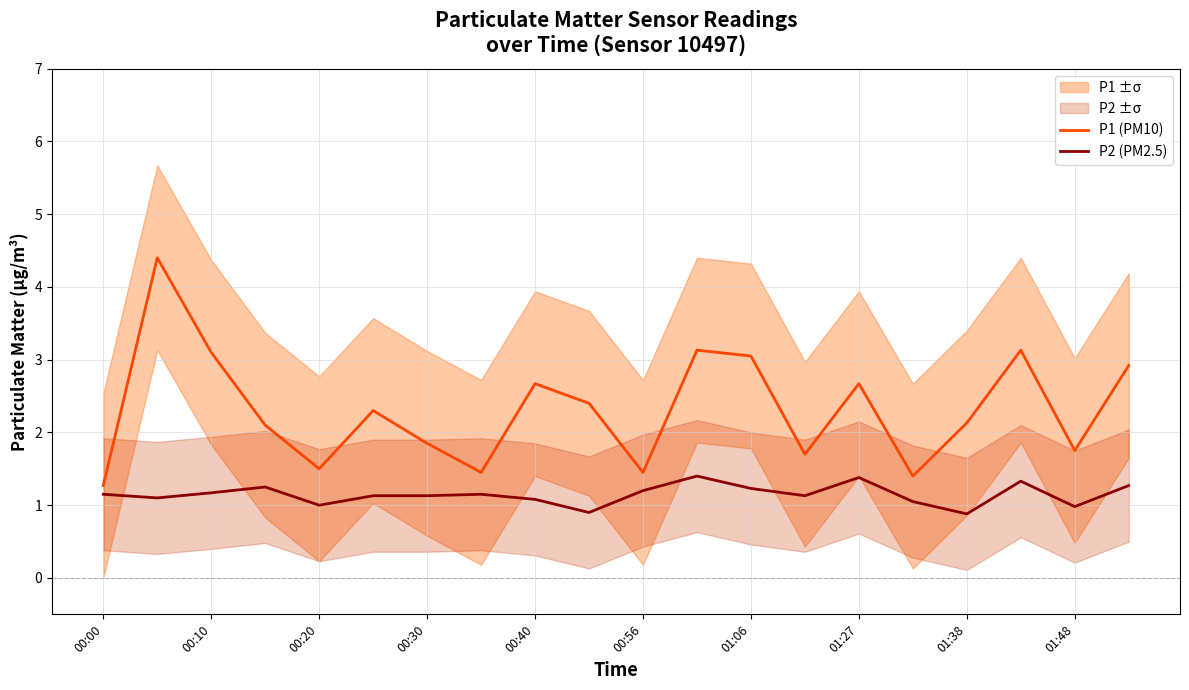

How many data points does each series have?

20